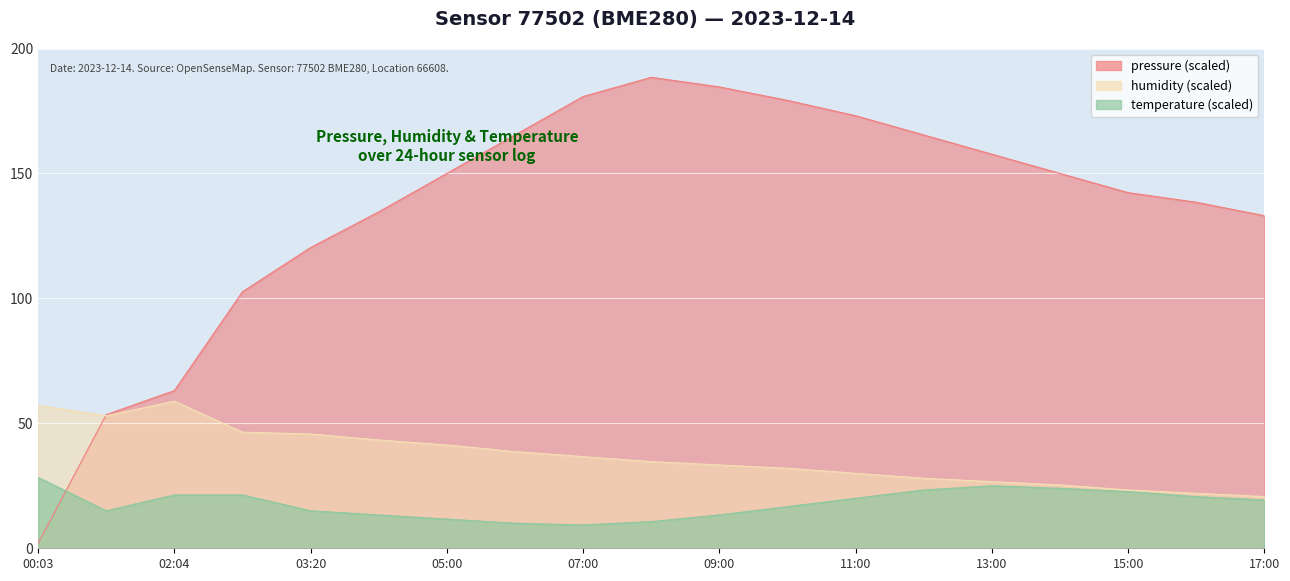

True or false: temperature has a value of 22.7 at 15:00.

True